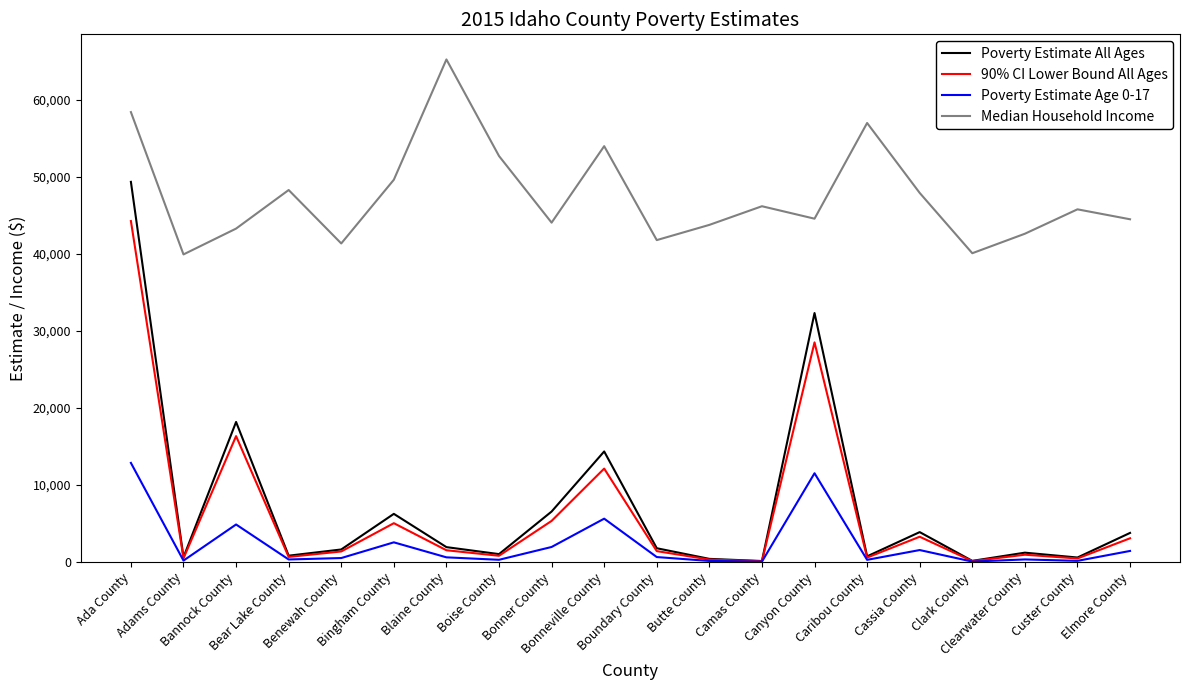

What position from the left is Bingham County?

6